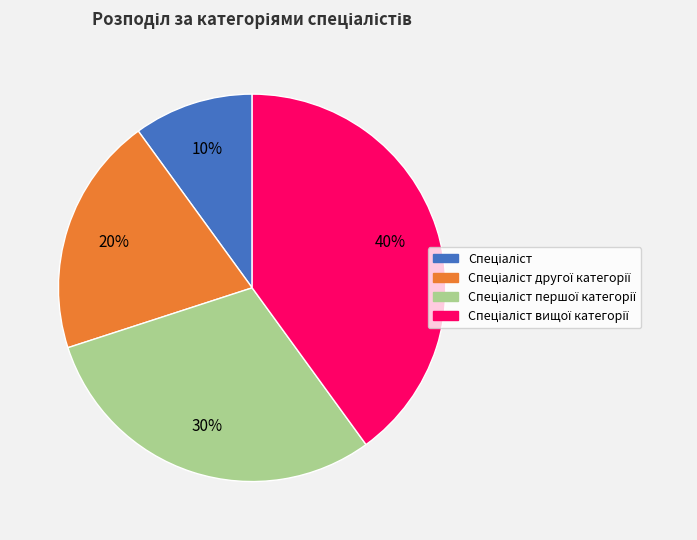

To the nearest percent, what is the difference between the largest and smallest slice percentages?

30%